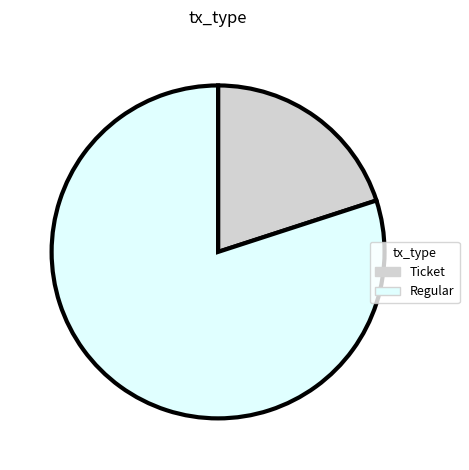

True or false: Regular accounts for 80% of the total.

True